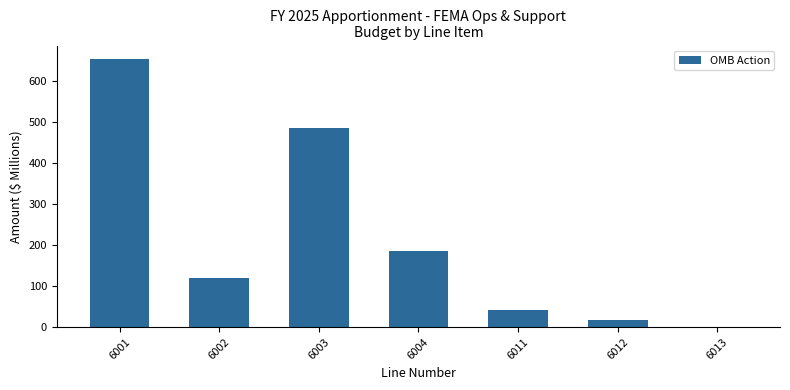

True or false: the data shows 815.4 at 6003.

False